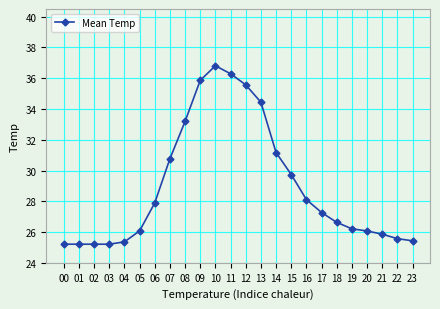

What is the greatest value displayed?

36.8